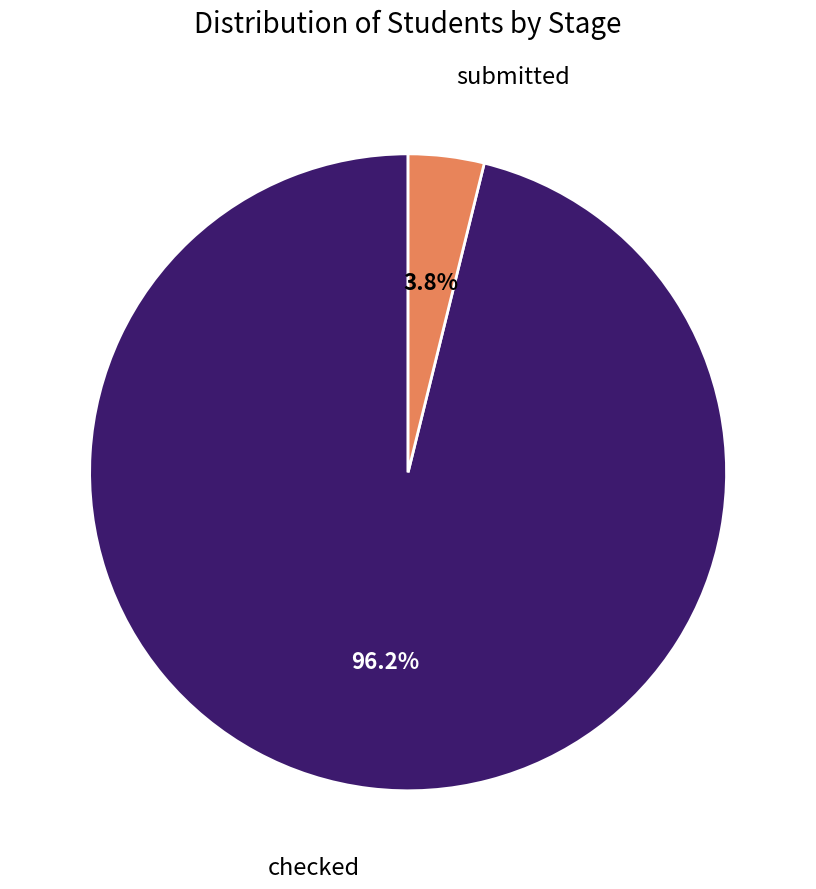

Is there a majority slice in this chart?

Yes